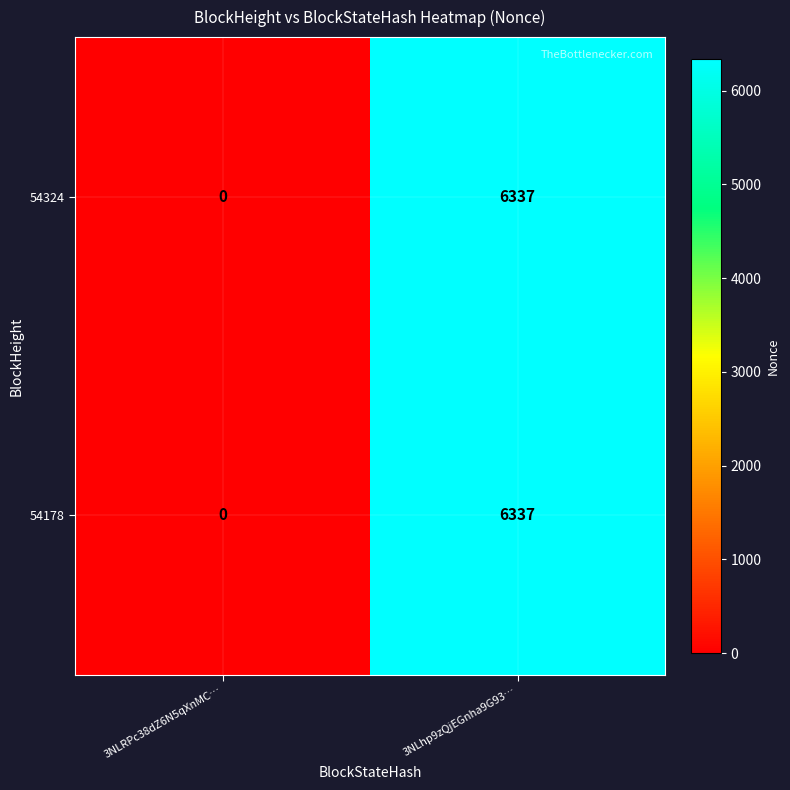

Reading right to left, extract all data points from this chart.

54324: 6337	0
54178: 6337	0